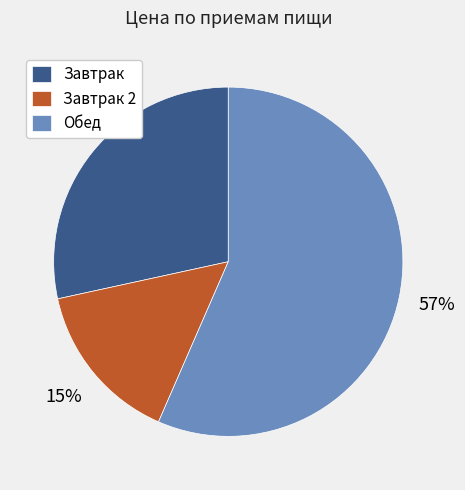

Do Обед and Завтрак 2 together represent more than half of the pie?

Yes